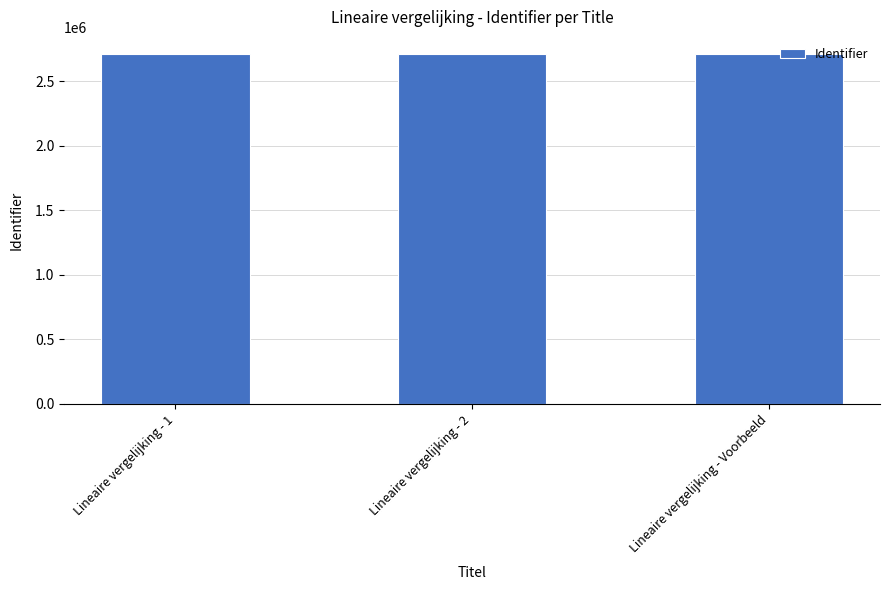

What is the sum of the values at Lineaire vergelijking - 1 and Lineaire vergelijking - 2?

5414204